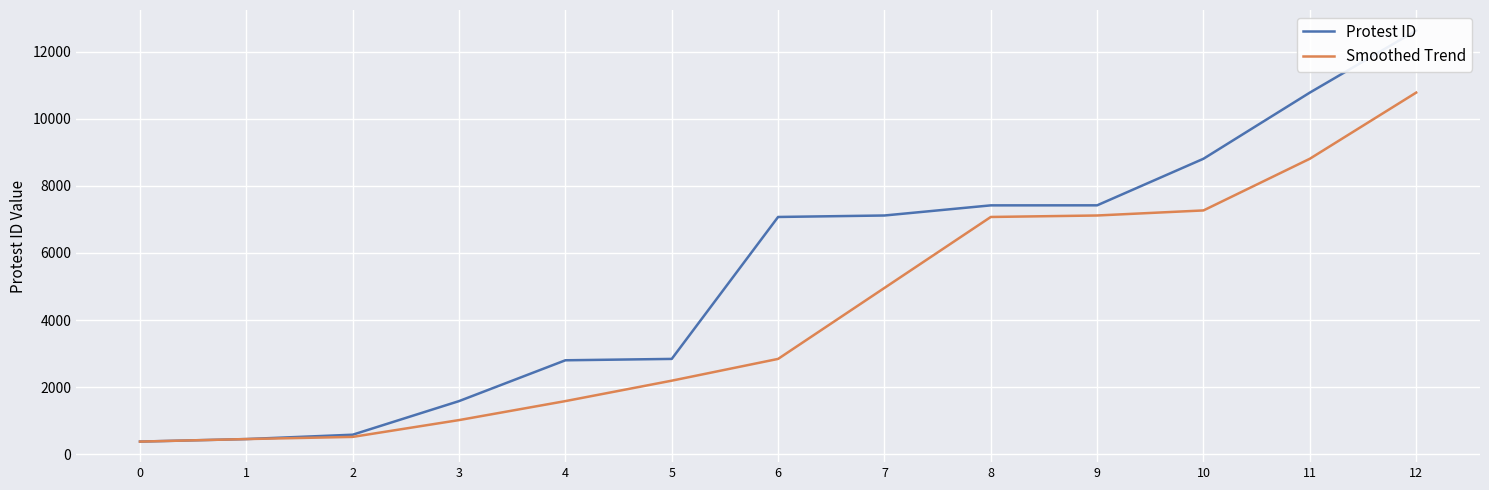

True or false: Smoothed Trend has more than 1 points higher than both neighbors.

False